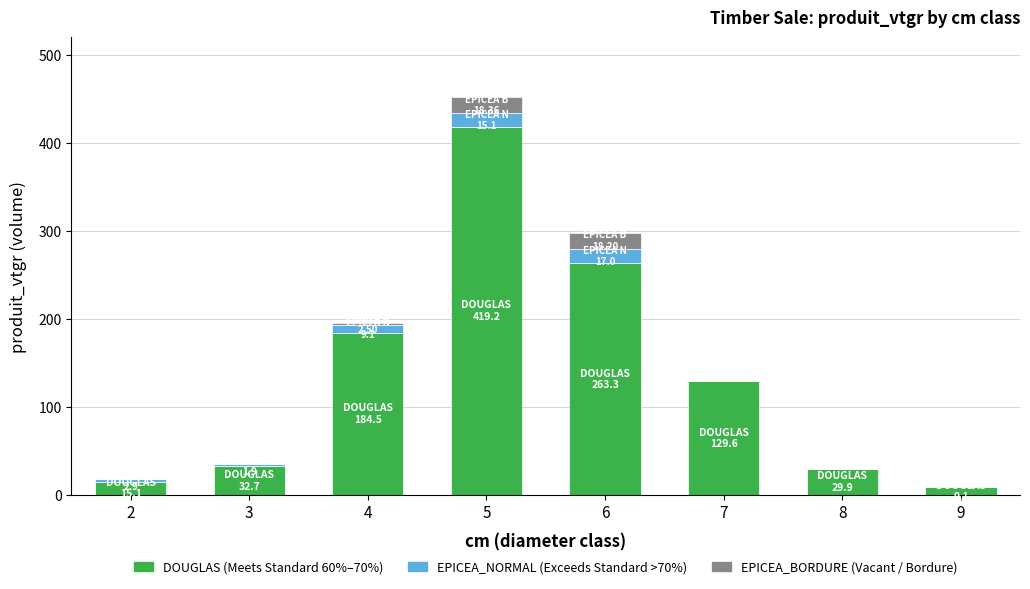

Are the bars grouped side by side (vs. stacked)?

No